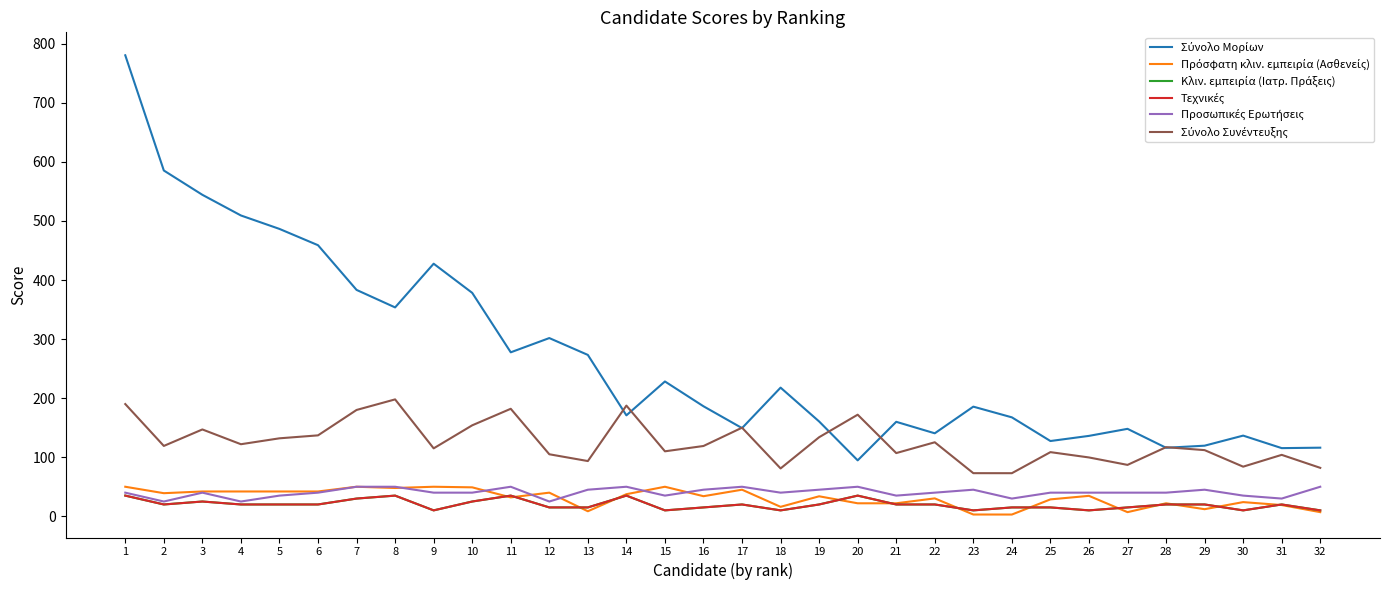

Is this an area chart (filled region under the line)?

No